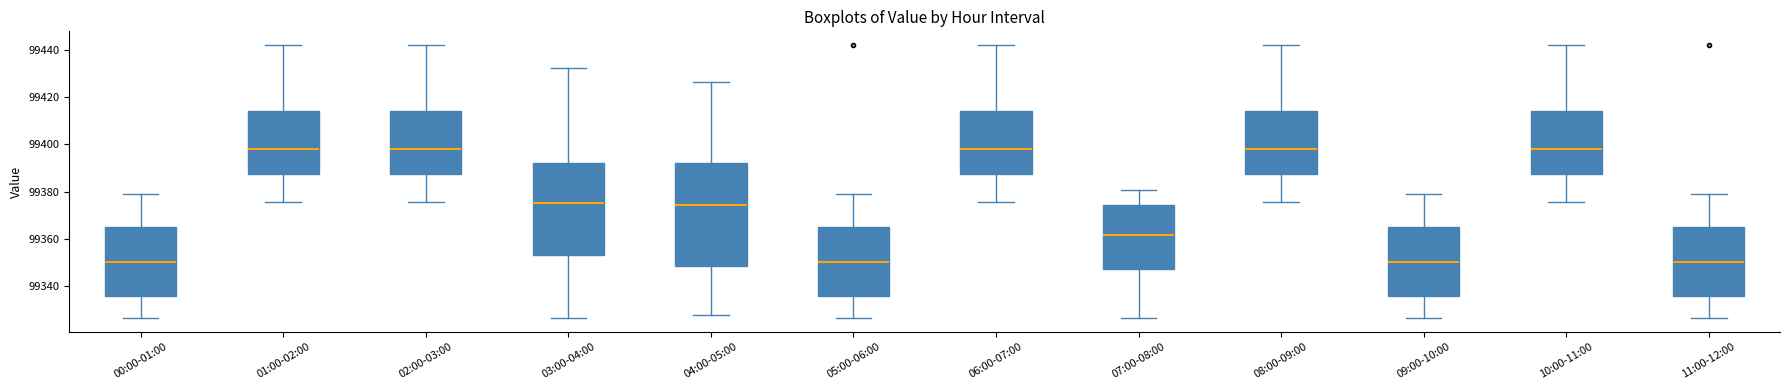

Reading left to right, transcribe this box plot: for each box, give where its median line is, the range the box spans, and where its two whiskers end, as read against the y-axis. The values are not printed on the chart, so give them approximately, as read against the axis.

00:00-01:00: median 99350, box 99336 to 99366, whiskers 99326 to 99378
01:00-02:00: median 99398, box 99388 to 99414, whiskers 99376 to 99442
02:00-03:00: median 99398, box 99388 to 99414, whiskers 99376 to 99442
03:00-04:00: median 99376, box 99354 to 99392, whiskers 99326 to 99432
04:00-05:00: median 99374, box 99348 to 99392, whiskers 99328 to 99426
05:00-06:00: median 99350, box 99336 to 99366, whiskers 99326 to 99378
06:00-07:00: median 99398, box 99388 to 99414, whiskers 99376 to 99442
07:00-08:00: median 99362, box 99348 to 99374, whiskers 99326 to 99380
08:00-09:00: median 99398, box 99388 to 99414, whiskers 99376 to 99442
09:00-10:00: median 99350, box 99336 to 99366, whiskers 99326 to 99378
10:00-11:00: median 99398, box 99388 to 99414, whiskers 99376 to 99442
11:00-12:00: median 99350, box 99336 to 99366, whiskers 99326 to 99378